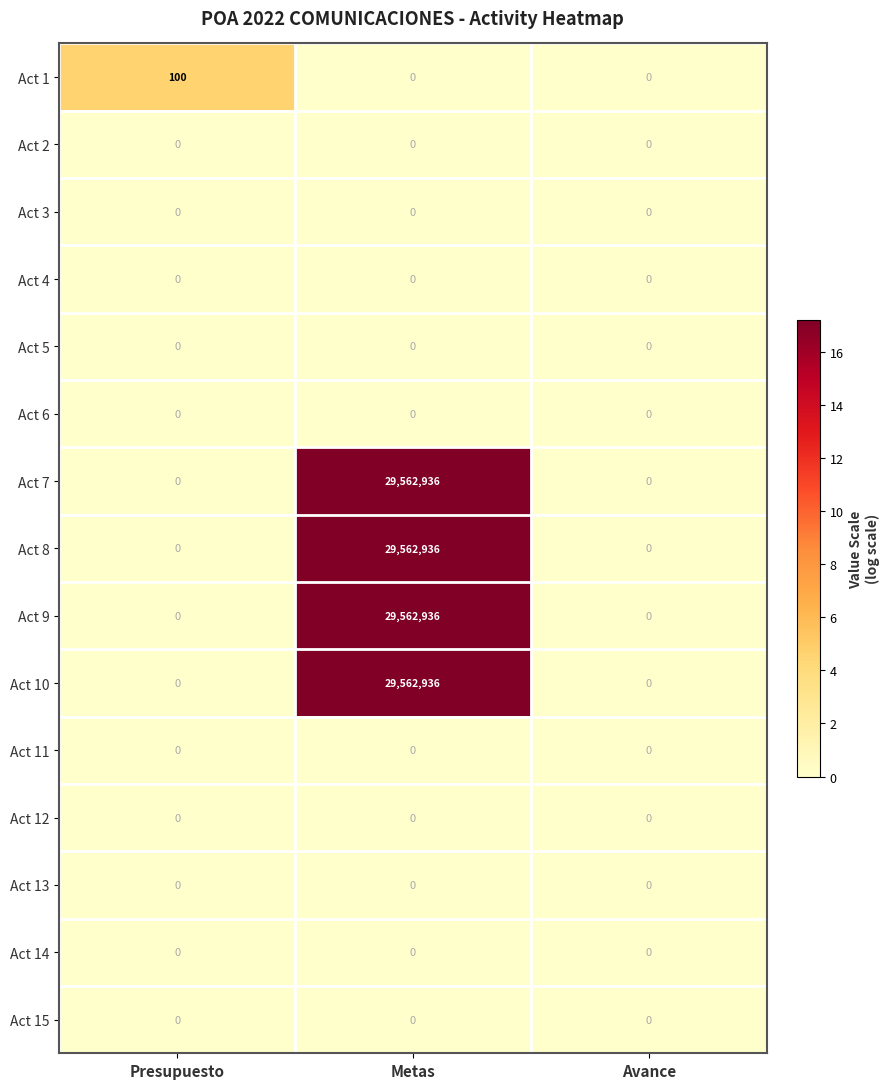

What is the total value across all series at Presupuesto?

100